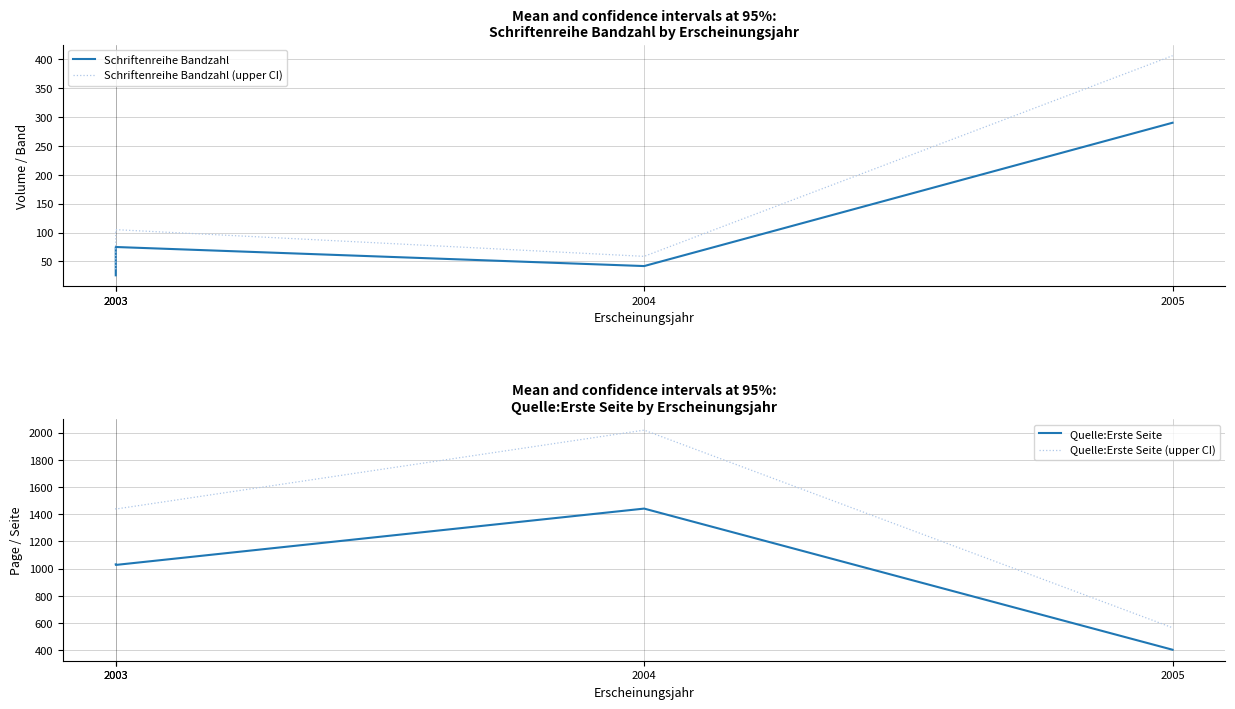

True or false: Quelle:Erste Seite and Quelle:Erste Seite (upper CI) cross at least once.

False